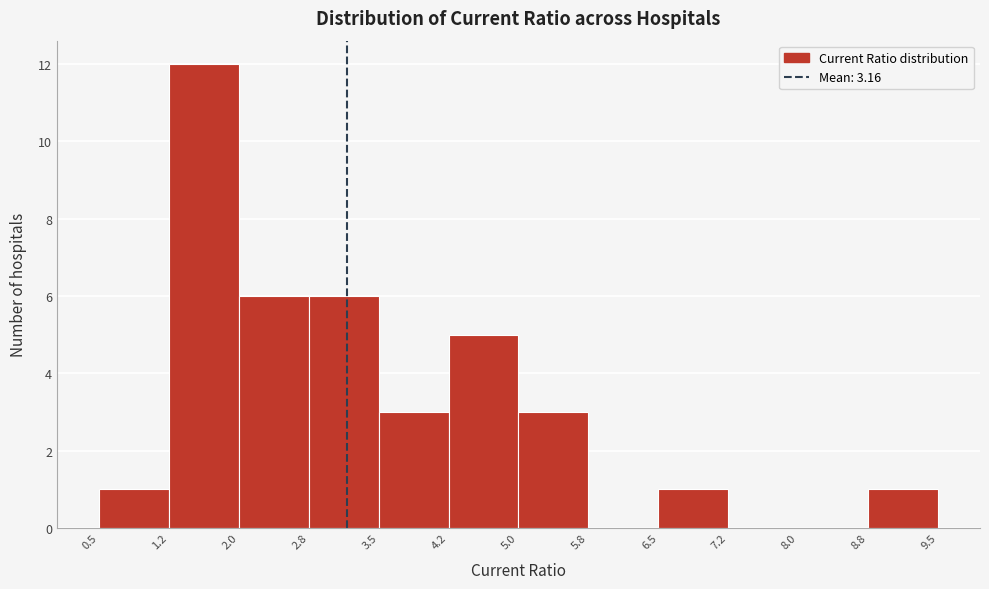

What is the height of the bar covering 1.2 to 2.0 on the x-axis? The values are not printed on the chart, so give them approximately, as read against the axis.

12